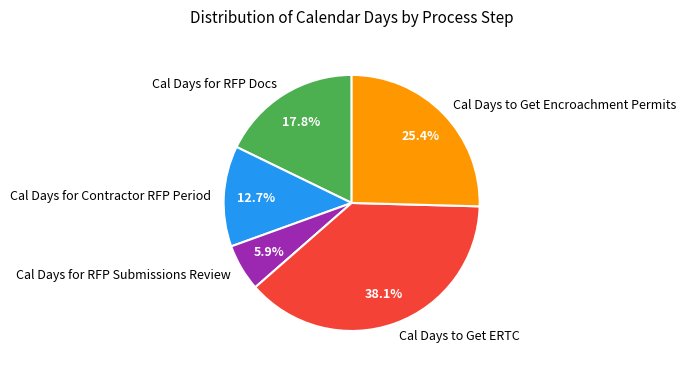

Is it true that Cal Days to Get Encroachment Permits is 25% of the pie?

True